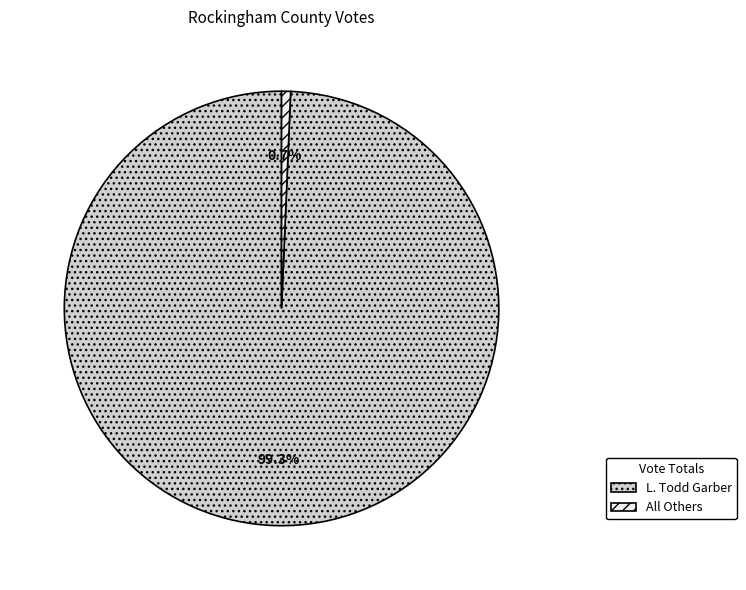

What percentage do All Others and L. Todd Garber together represent?

100.0%